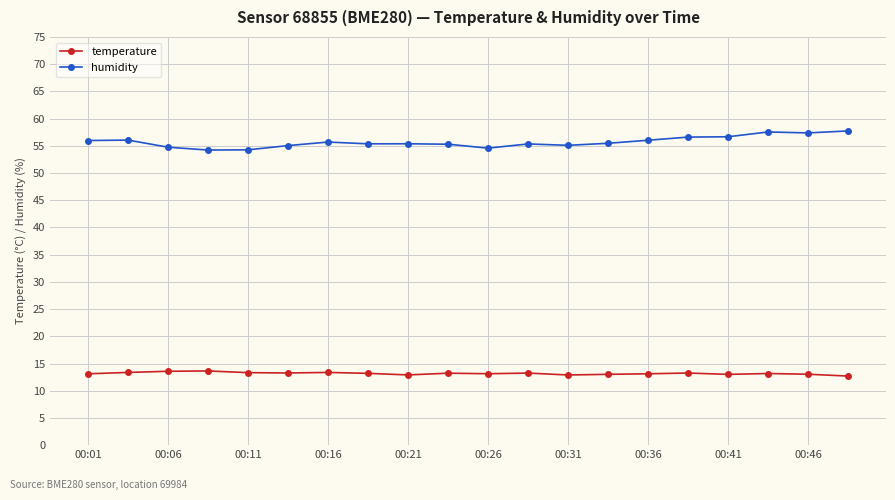

Rank the series by their maximum value, from lowest to highest.

temperature, humidity